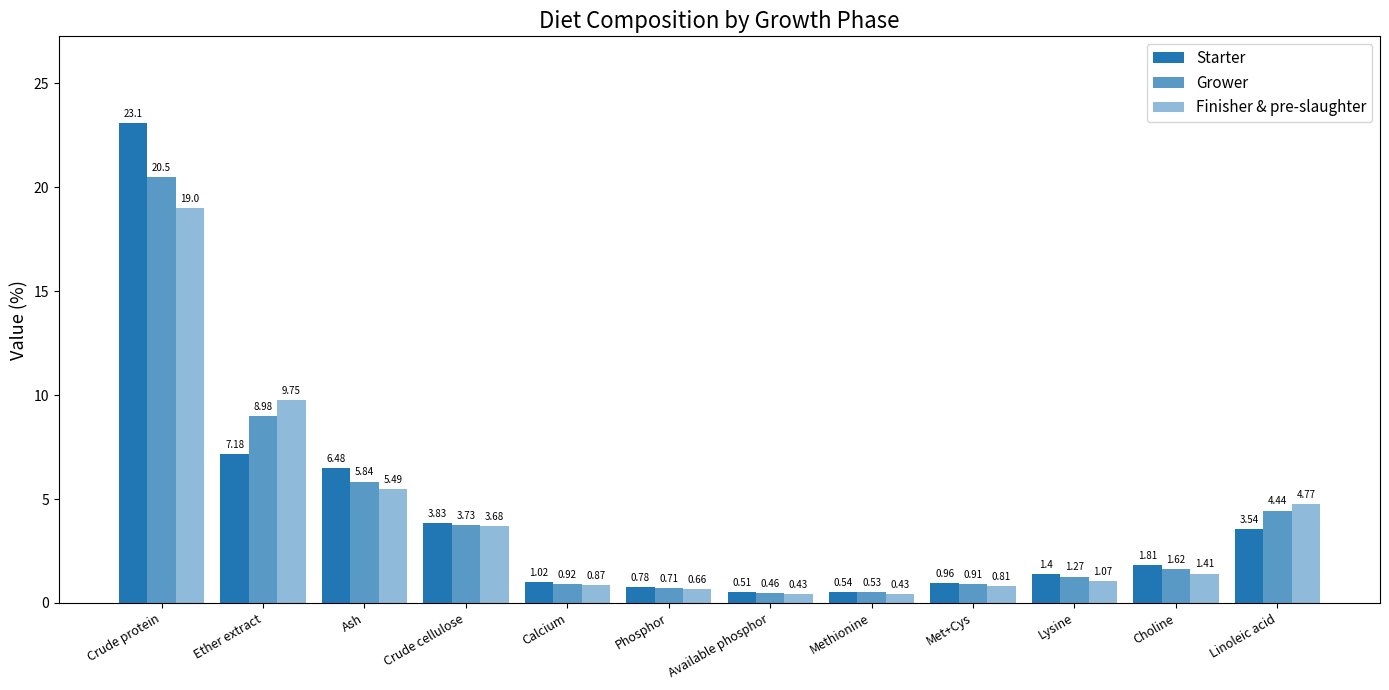

The Finisher & pre-slaughter series shows 0.8 at Choline. True or false?

False